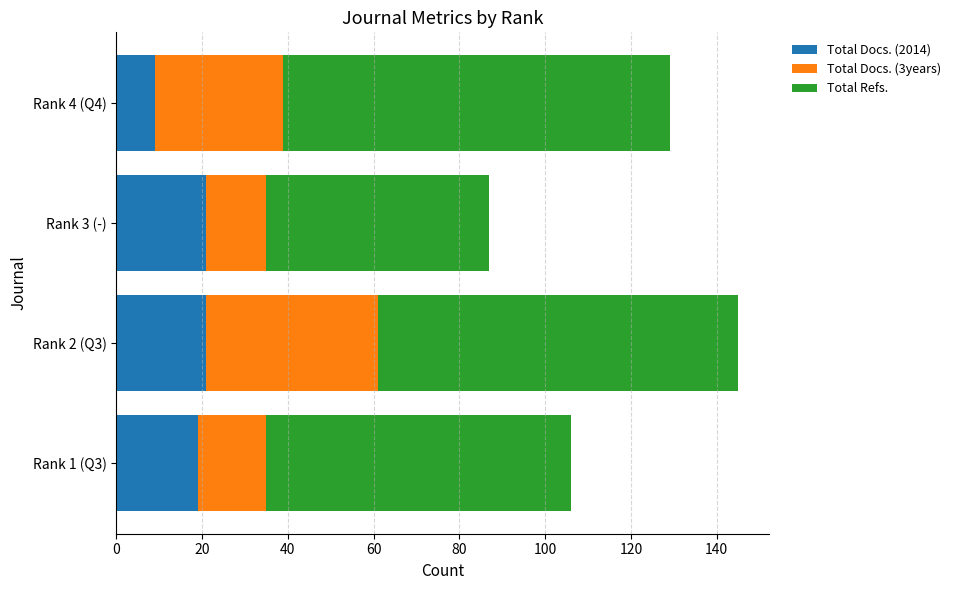

What is the maximum value for Total Docs. (2014)?

21